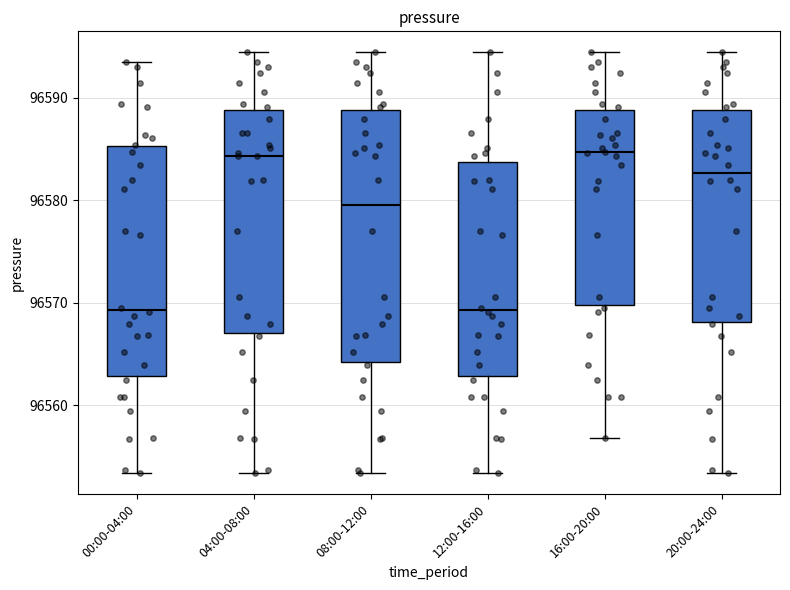

Which box is the tallest, from its lower edge to its upper edge?

08:00-12:00